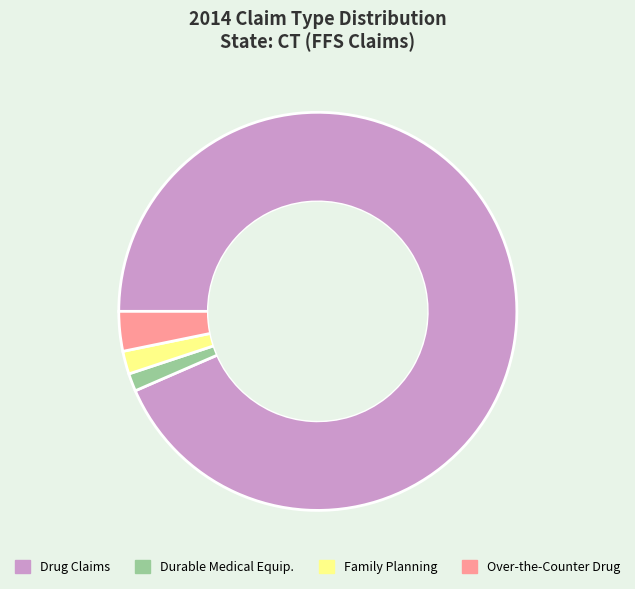

The Drug Claims slice represents 86% of the pie. True or false?

False